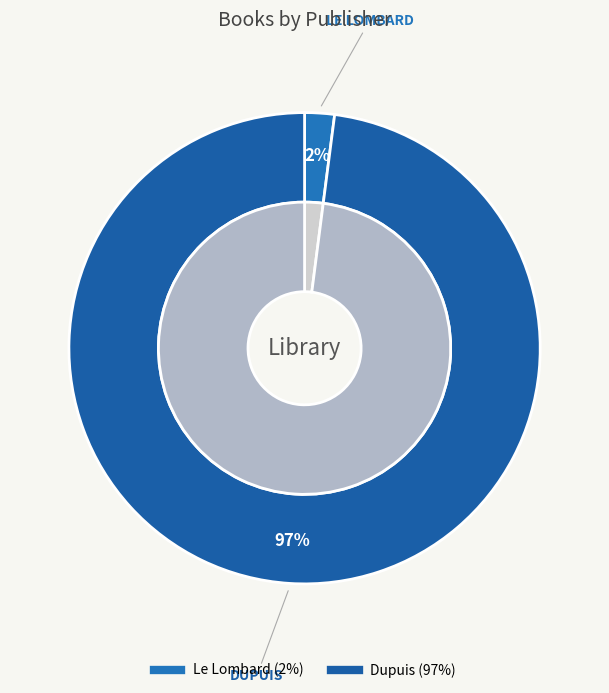

Approximately how many times larger is the value at Dupuis compared to Le Lombard?

48.0